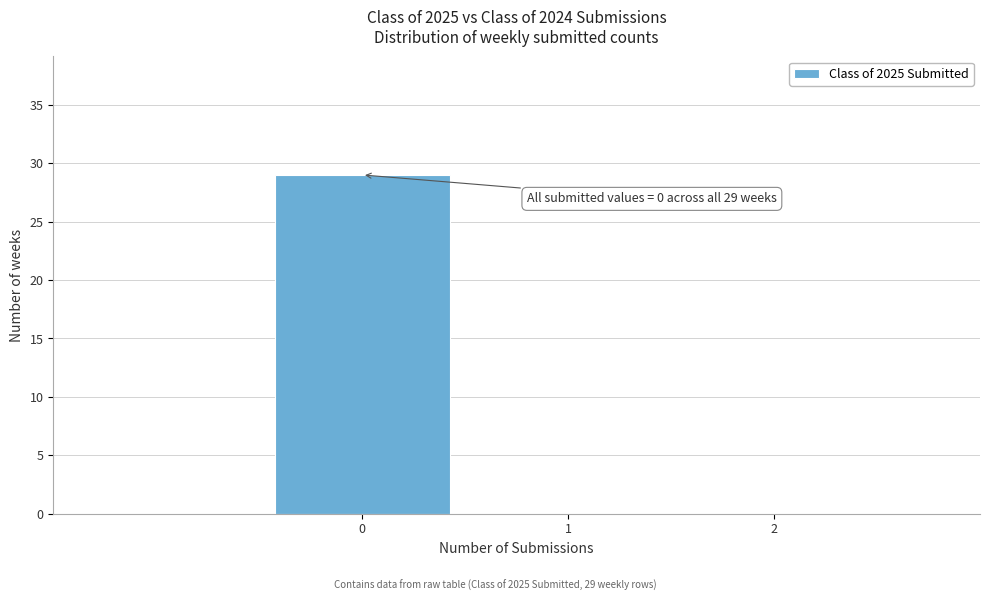

Which range on the x-axis has the tallest bar?

-0.5 to 0.5